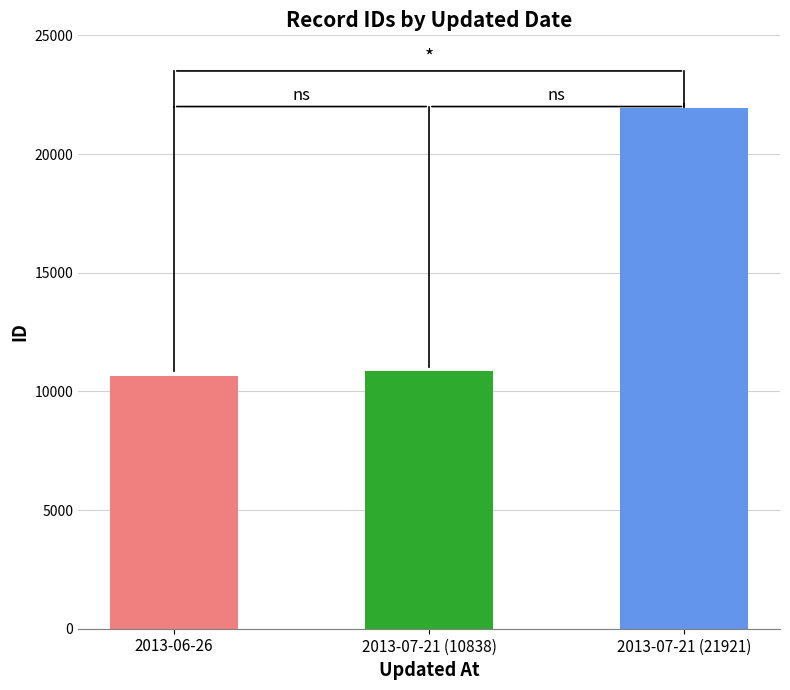

What is the difference between the maximum and minimum values?

11273